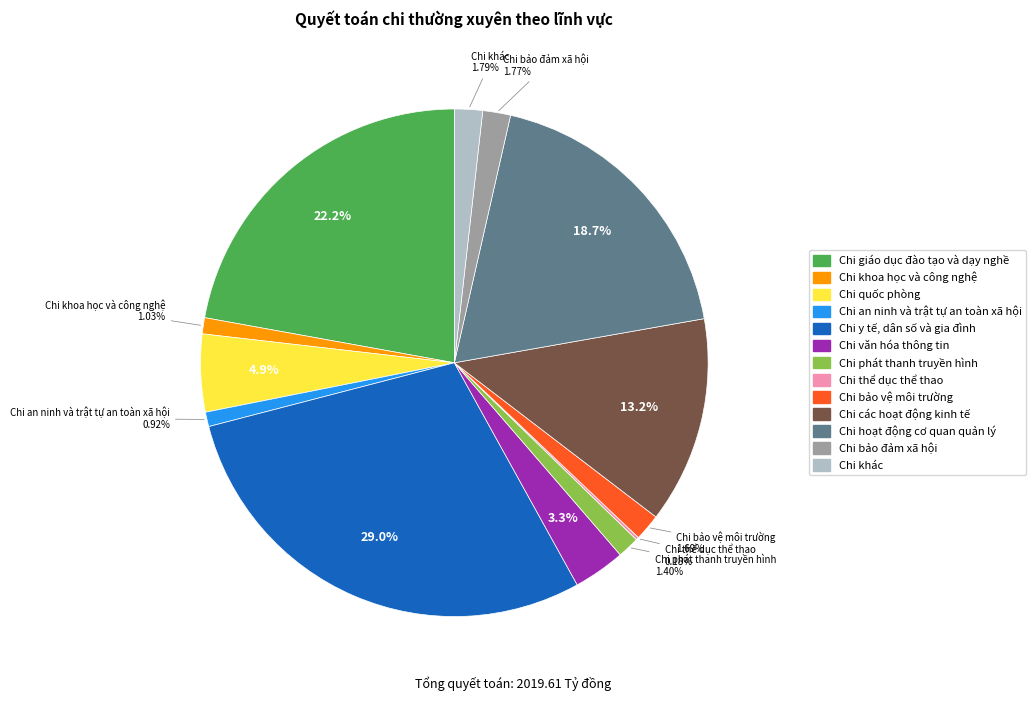

Is the sum of Chi quốc phòng and Chi y tế, dân số và gia đình greater than half?

No